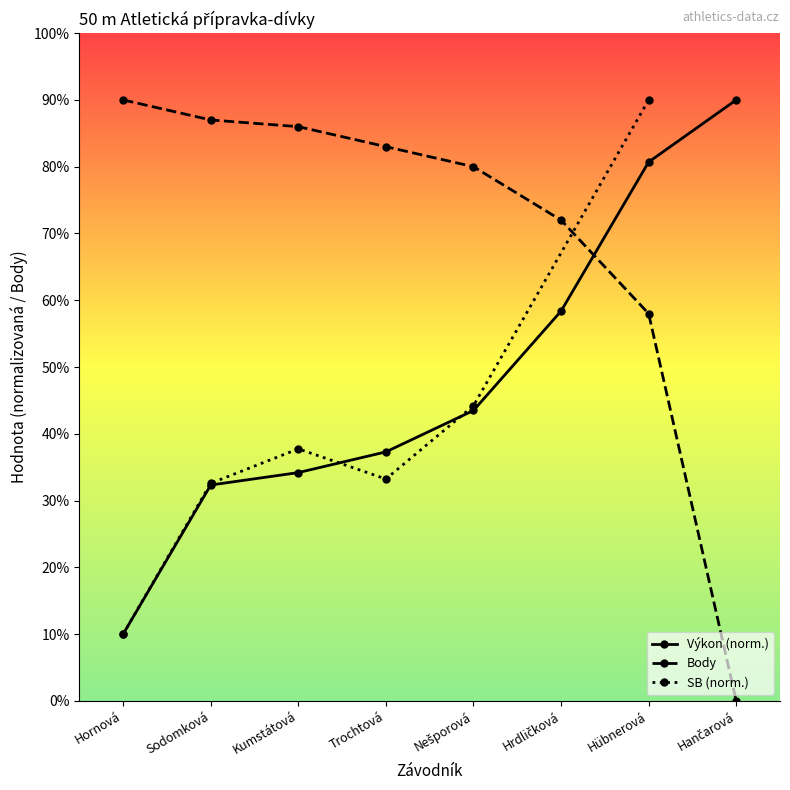

How many categories are shown in the chart?

8